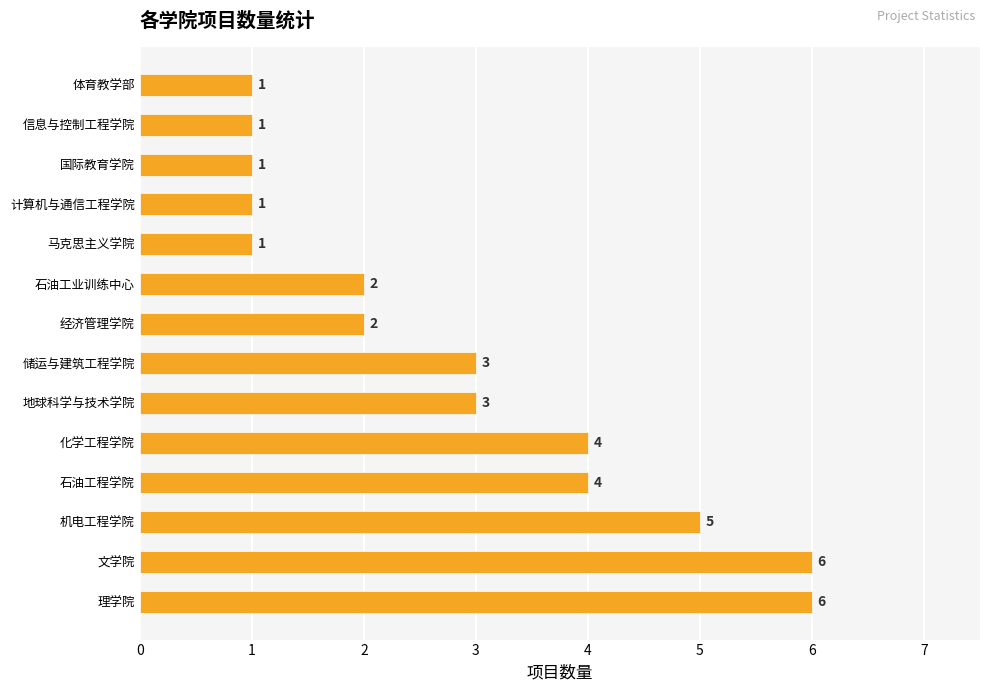

The value at 马克思主义学院 is 1. True or false?

True